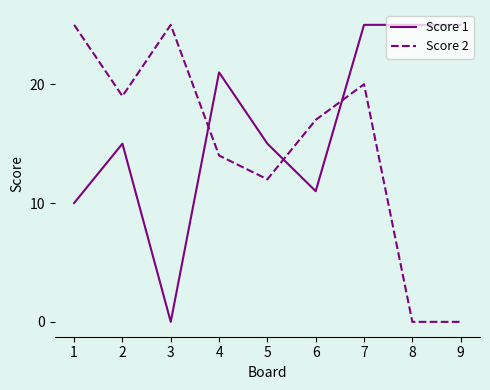

What are all the series names shown in the legend?

Score 1, Score 2